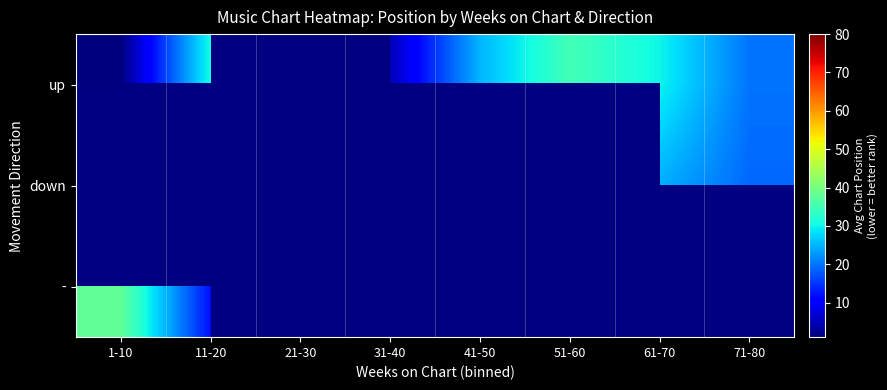

At 61-70, list the series in order from smallest to largest.

down, -, up